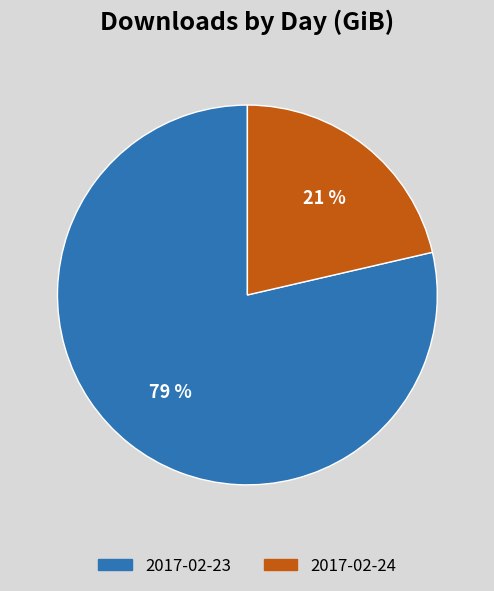

Rank the categories by value from lowest to highest.

2017-02-24, 2017-02-23